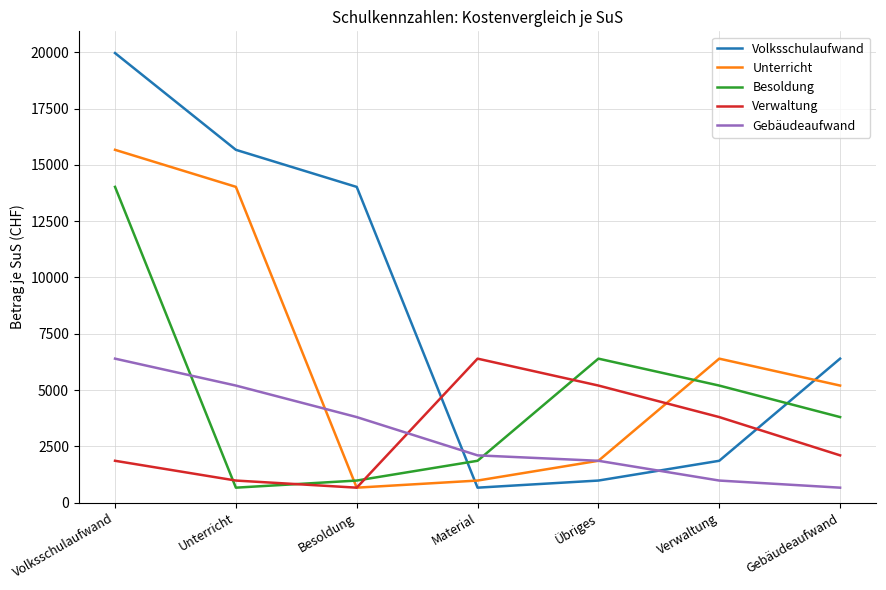

What is the average value of the Verwaltung series?

3000